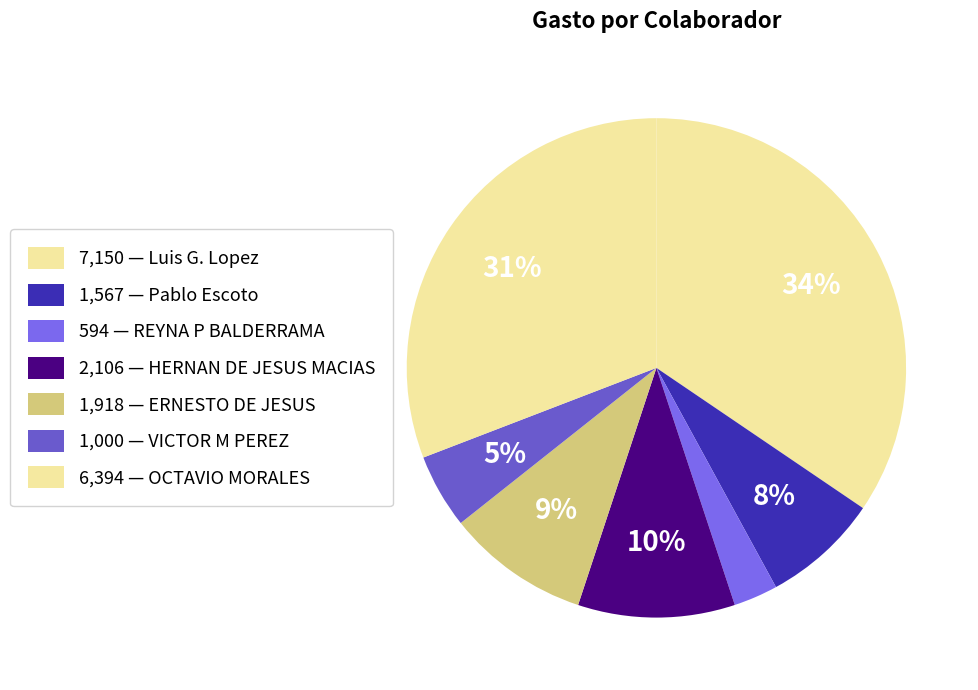

How many slices are in this pie chart?

7